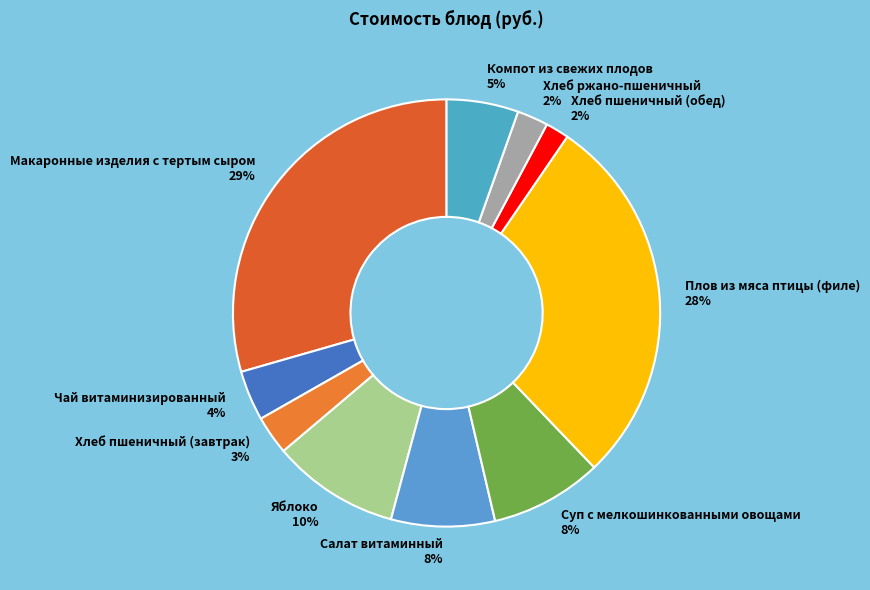

Is it true that Хлеб пшеничный (завтрак) 3% is 3% of the pie?

True